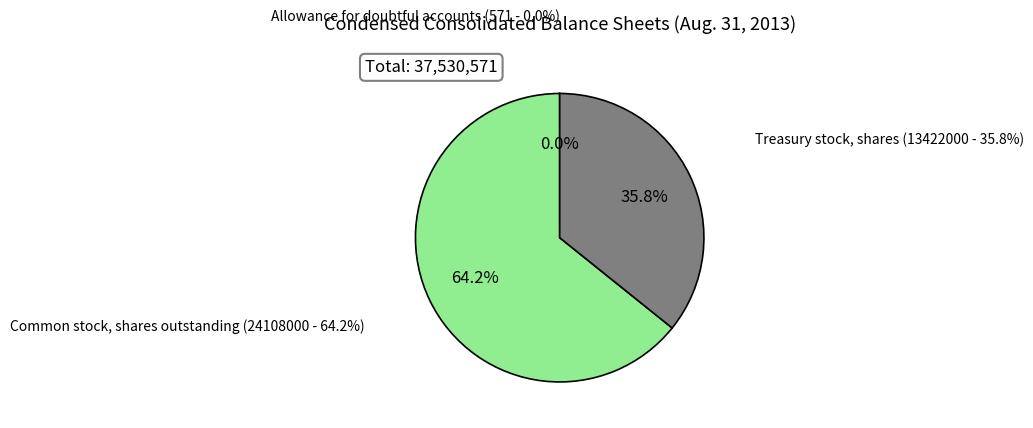

How many slices are in this pie chart?

3